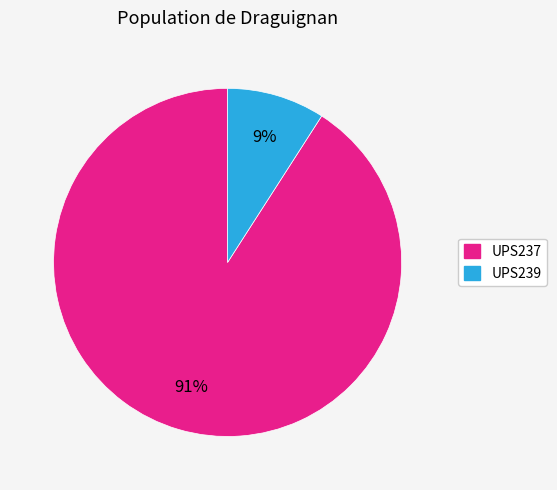

To the nearest percent, what is the combined percentage of UPS239 and UPS237?

100%